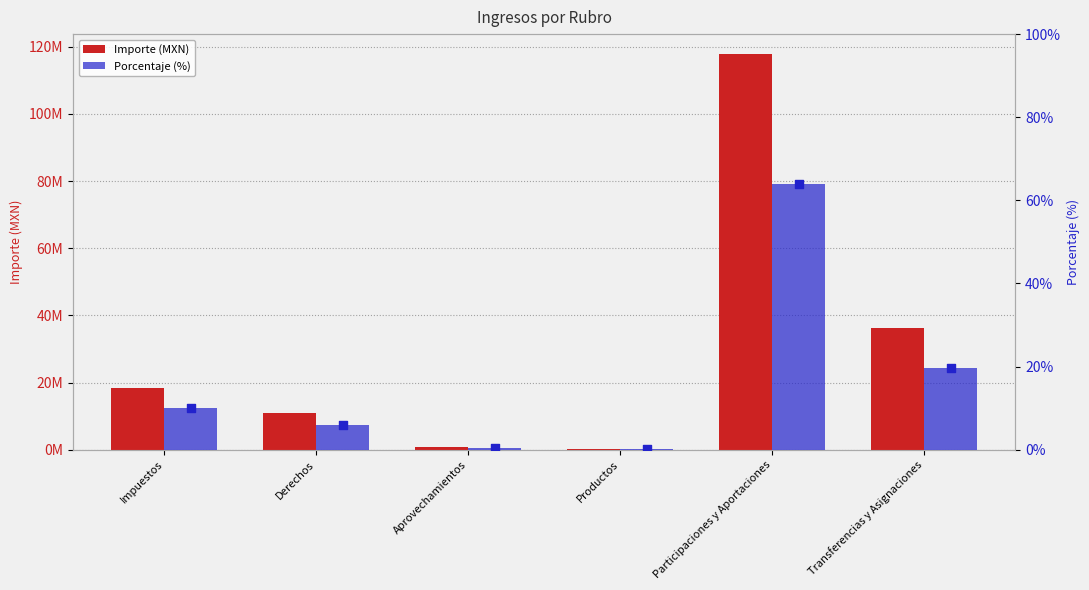

What is the total value across all series at Transferencias y Asignaciones?

36225019.6